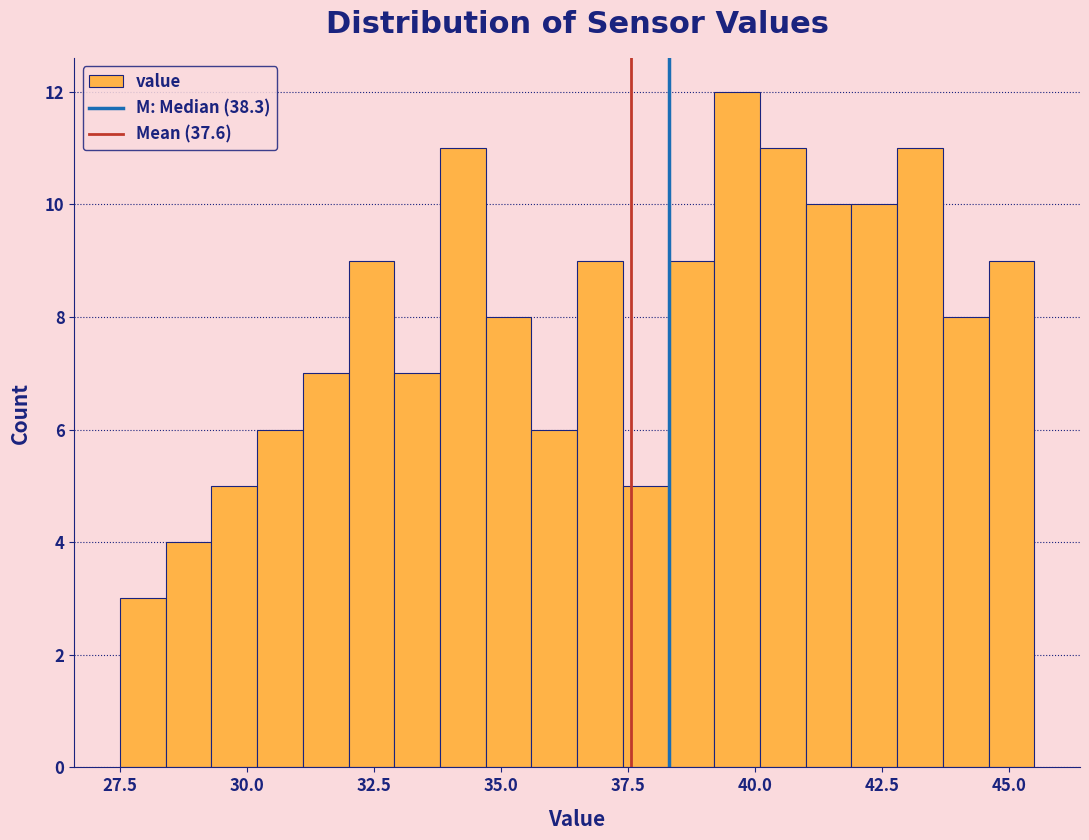

Around what value on the x-axis is the tallest bar? Give the approximate position of its centre, as read against the axis.

39.5